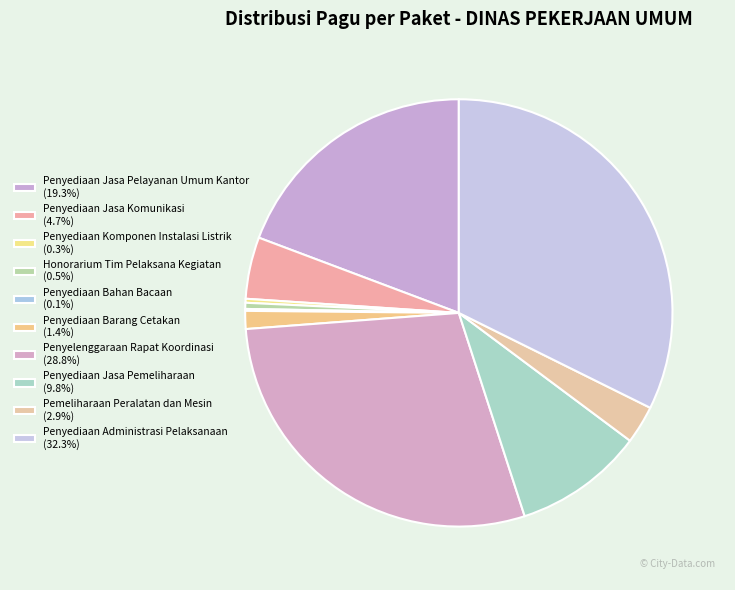

Count the number of slices in the pie.

10